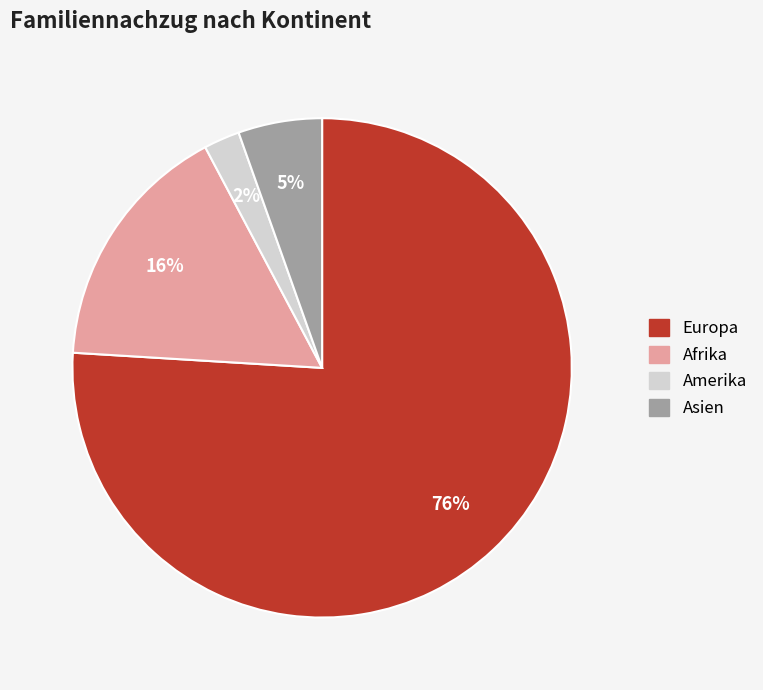

Is there any slice that represents more than half of the pie?

Yes